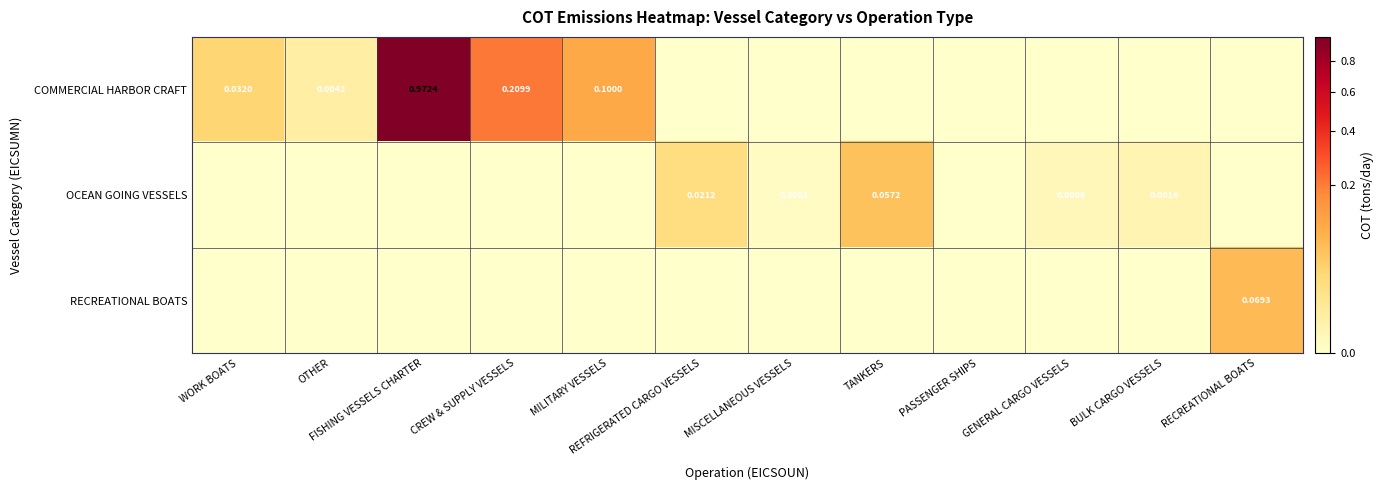

Is the value of OCEAN GOING VESSELS at BULK CARGO VESSELS greater than the value of COMMERCIAL HARBOR CRAFT at FISHING VESSELS CHARTER?

No